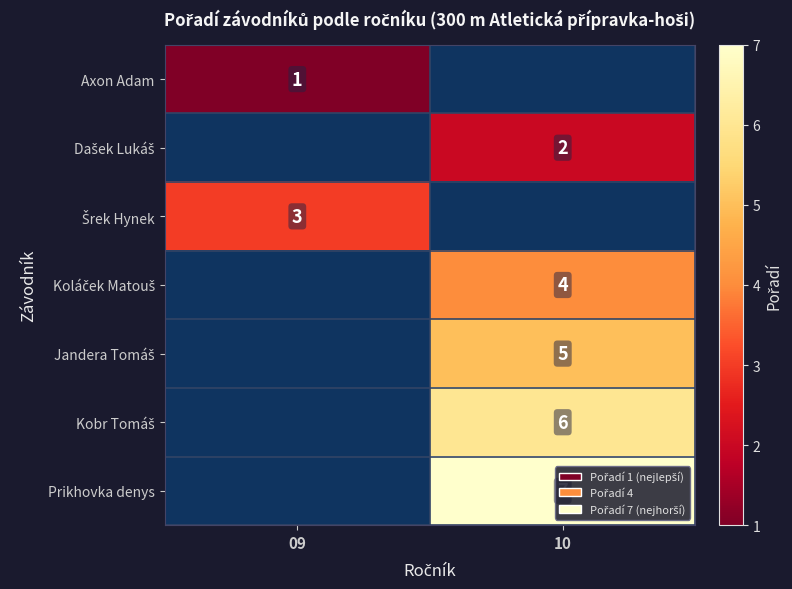

Count the number of categories in the chart.

2